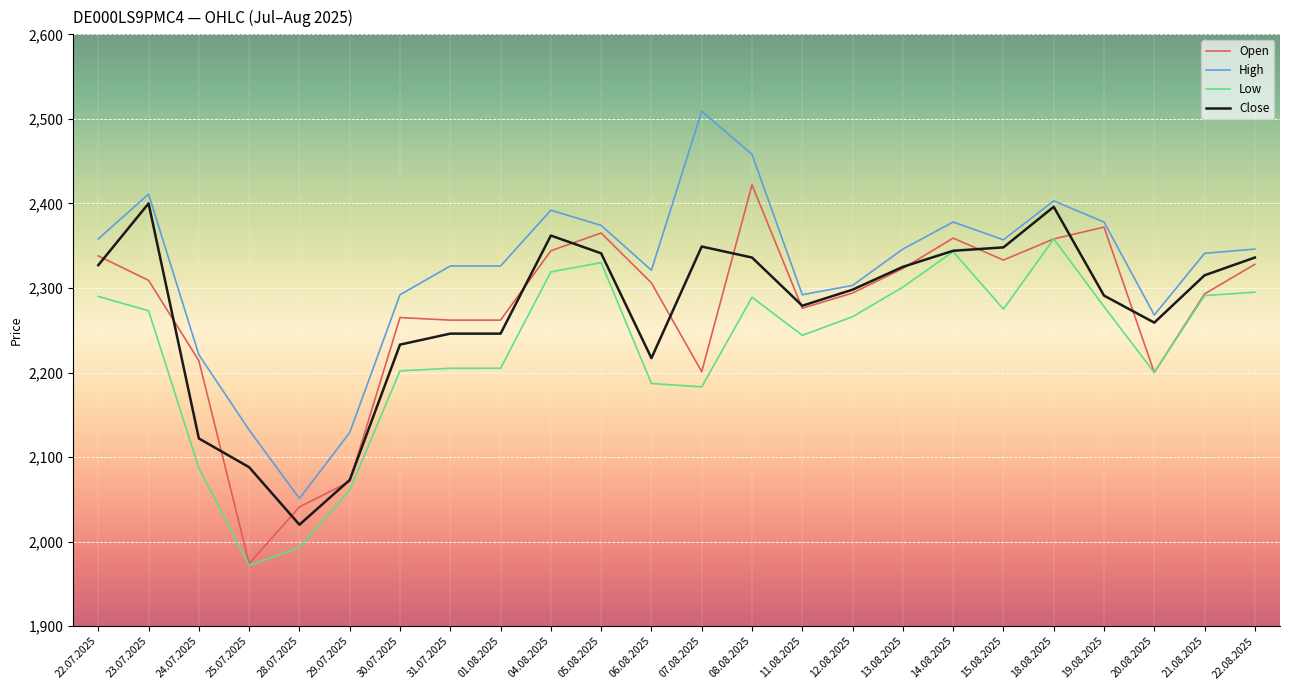

True or false: Low and High cross at least once.

False